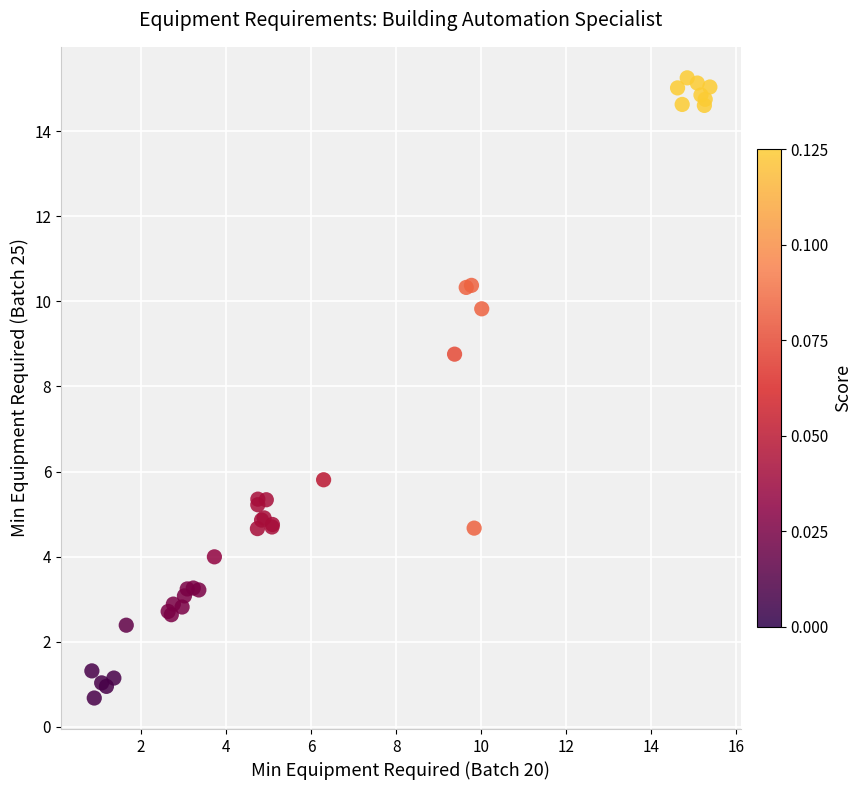

What Y value in the scatter plot is closest to 7?

5.8